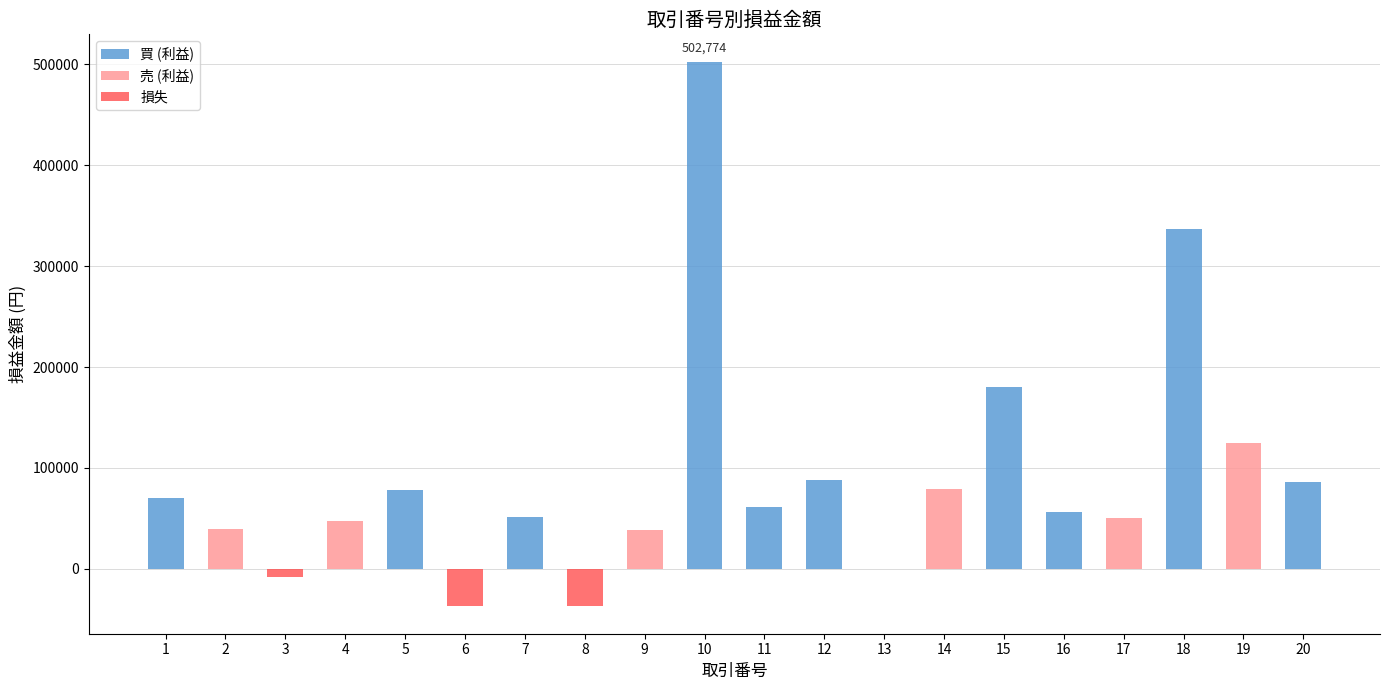

Reading left to right, transcribe all the data shown in this chart.

買 (利益): 70000.0	0.0	0.0	0.0	78250.4	0.0	51603.9	0.0	0.0	502773.6	61141.5	87908.2	0.0	0.0	180720.3	56589.9	0.0	336970.4	0.0	85849.4
売 (利益): 0.0	39652.9	0.0	47469.5	0.0	0.0	0.0	0.0	38936.9	0.0	0.0	0.0	0.0	79135.3	0.0	0.0	50838.0	0.0	125172.6	0.0
損失: 0.0	0.0	-7682.2	0.0	0.0	-36830.7	0.0	-37273.9	0.0	0.0	0.0	0.0	0.0	0.0	0.0	0.0	0.0	0.0	0.0	0.0